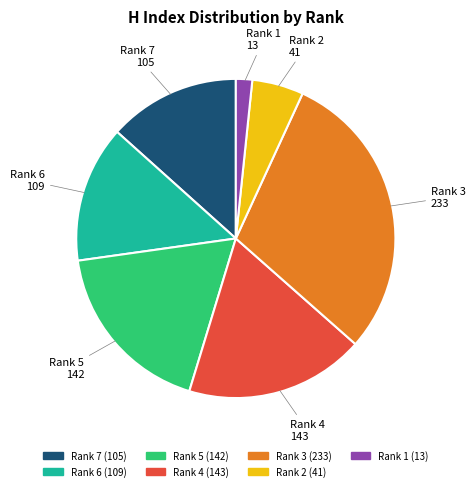

How many segments does this pie chart have?

7